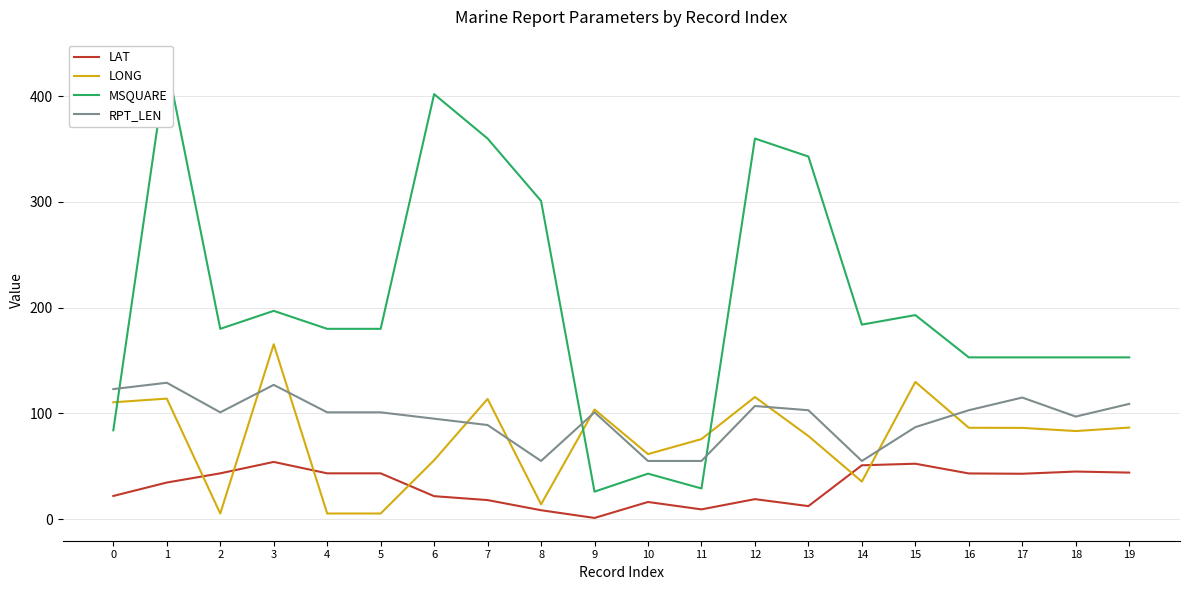

The MSQUARE series shows 360.0 at 12. True or false?

True